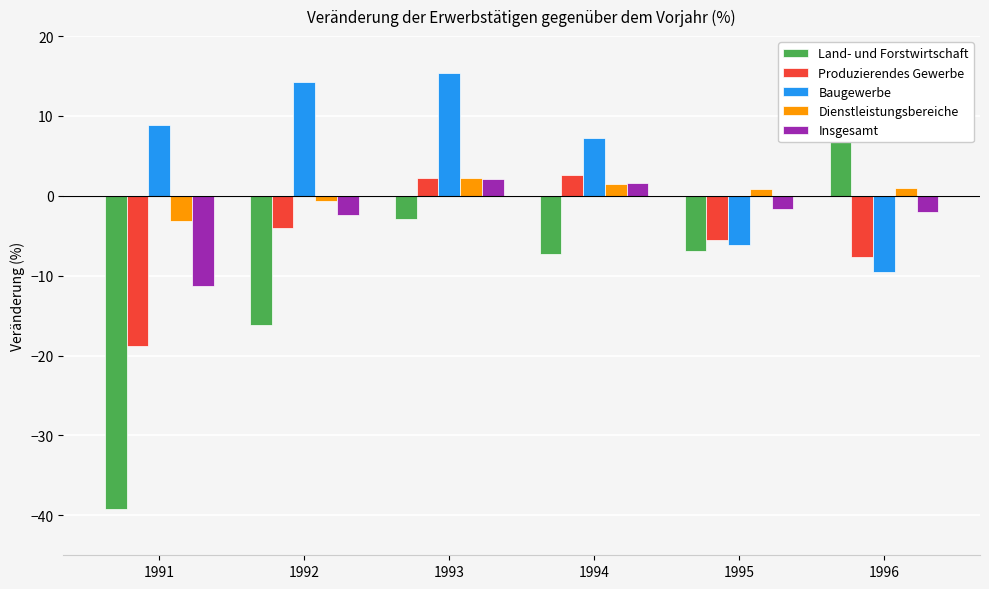

What is the difference between the maximum and second lowest values in the Produzierendes Gewerbe series?

10.3